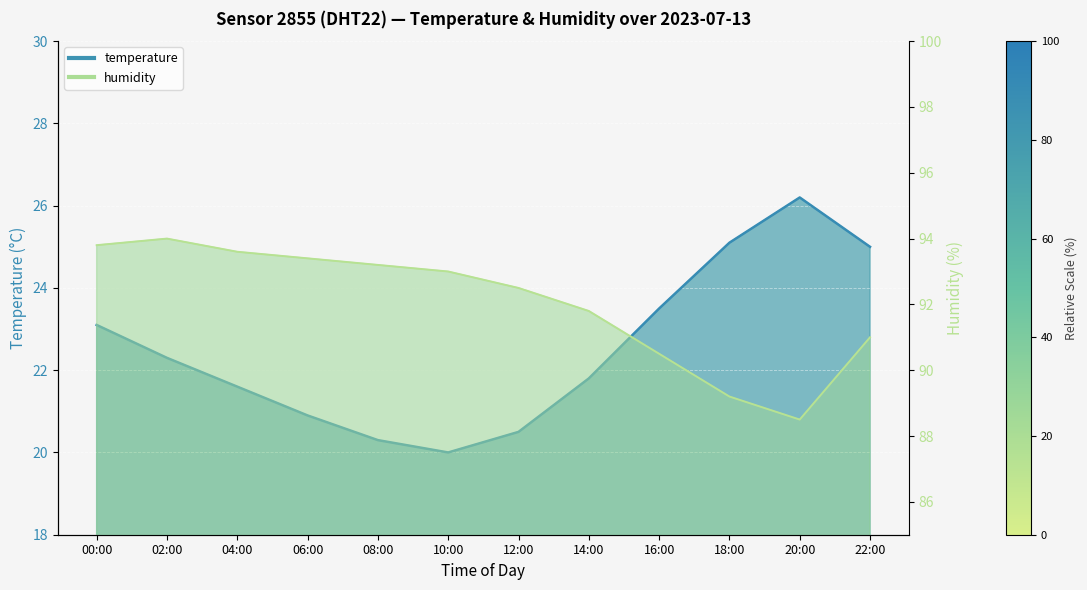

At which label is temperature closest to 23?

00:00